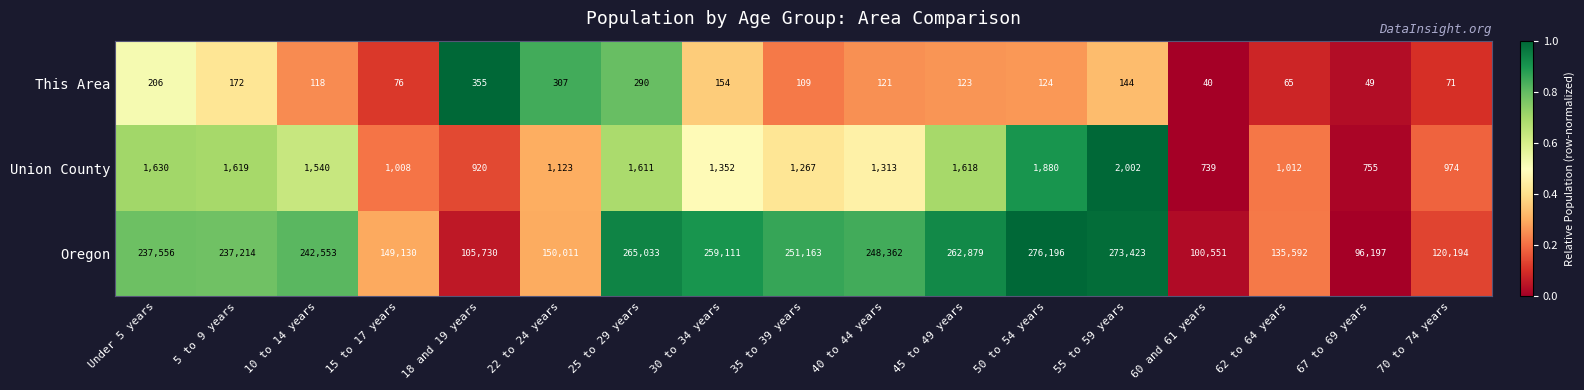

At which label does Union County reach its minimum?

60 and 61 years